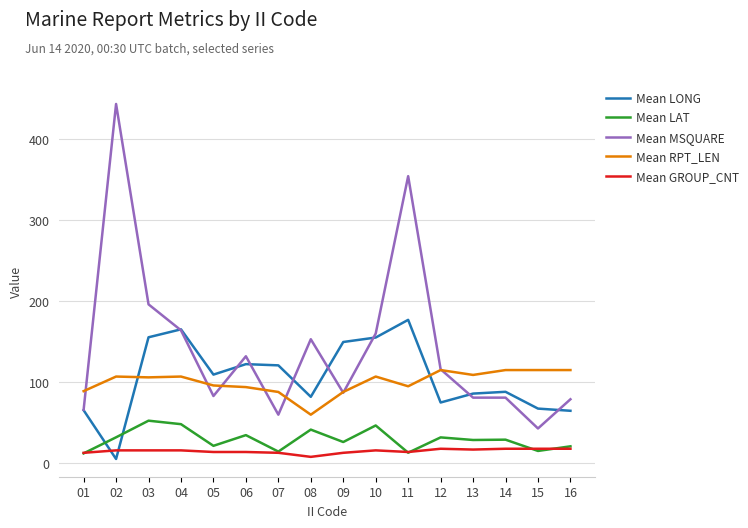

What is the spread (max minus min) of values at 11?

340.9